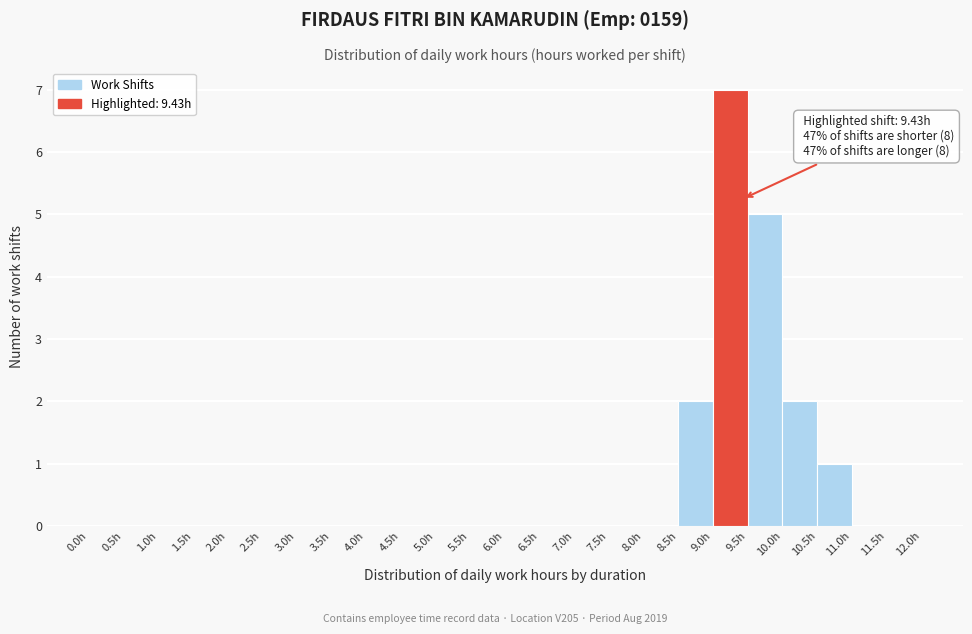

Over which range of the x-axis is the bar tallest?

9.0 to 9.5